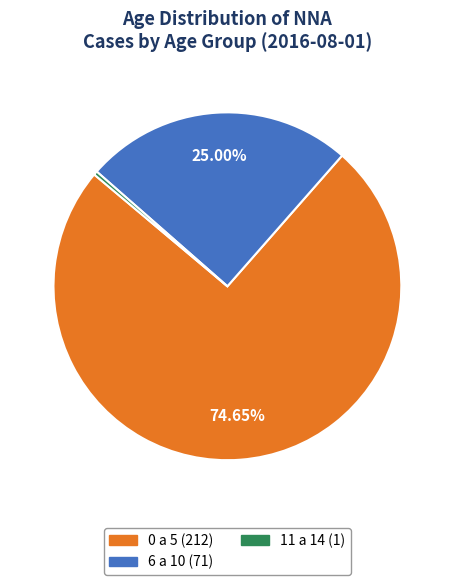

Is there any slice that represents more than half of the pie?

Yes